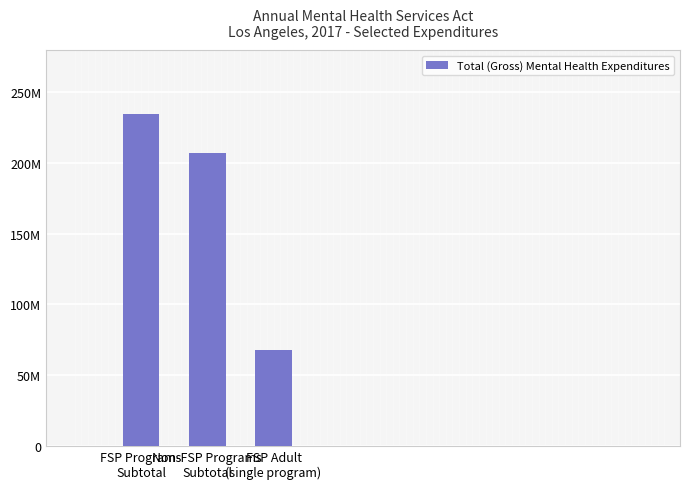

Does the chart contain any negative values?

No